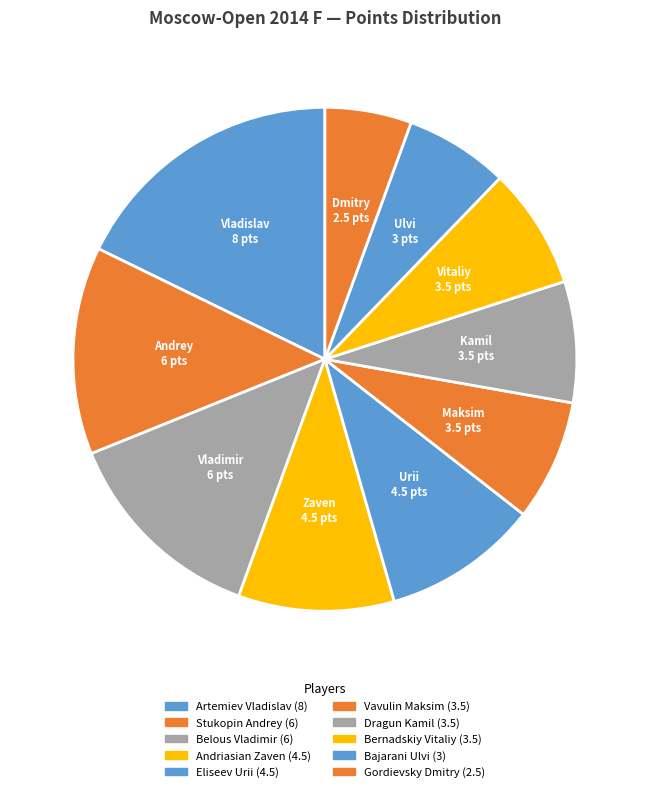

Which category has the biggest portion of the pie?

Artemiev Vladislav